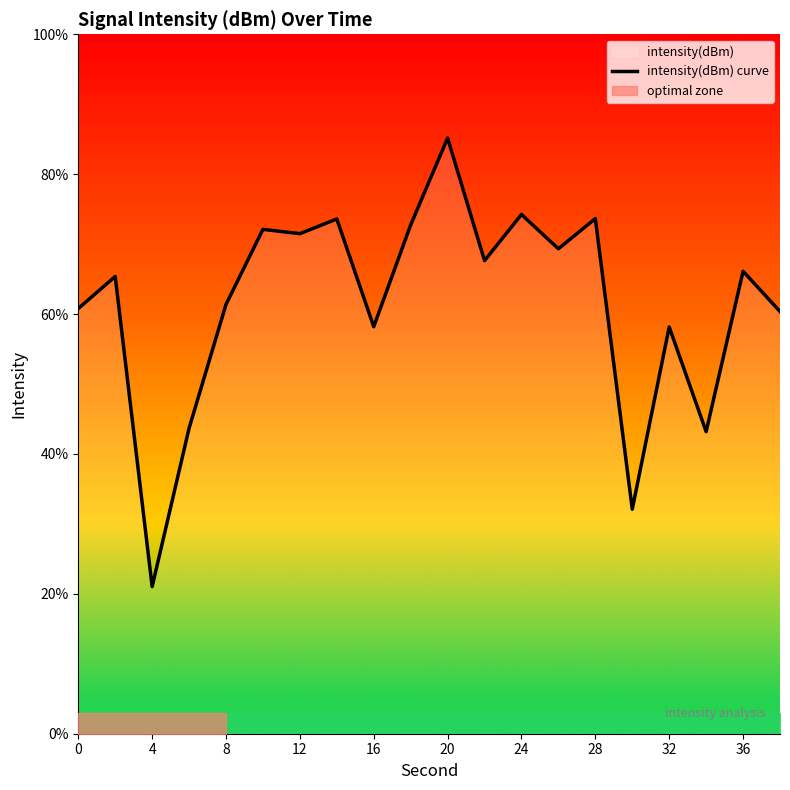

What is the maximum value for intensity(dBm) curve?

85.2